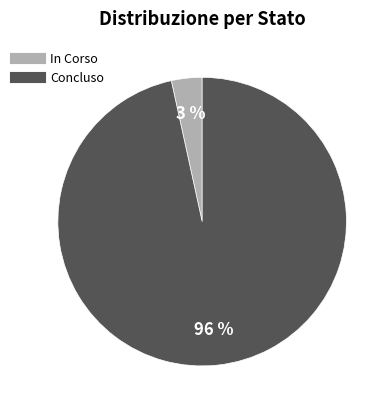

Is 19 the majority of the pie?

No